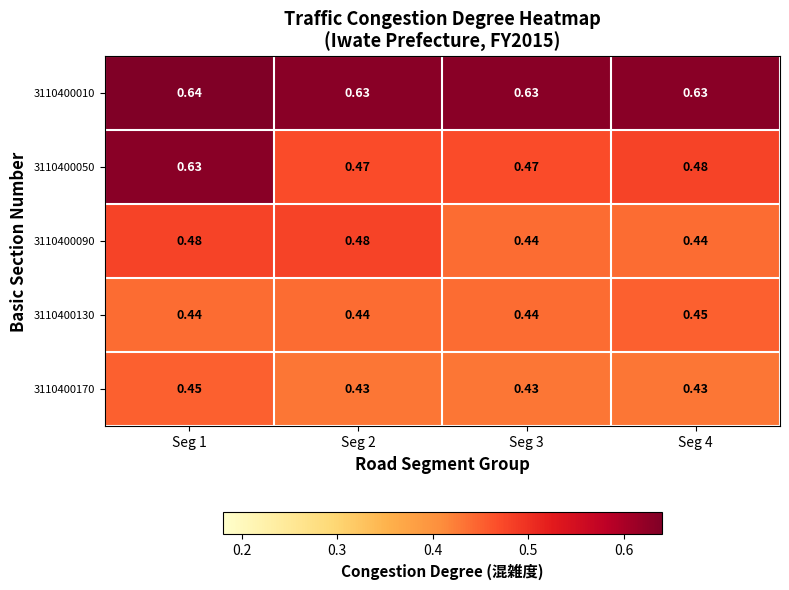

Is the value of 3110400090 at Seg 1 greater than the value of 3110400010 at Seg 4?

No